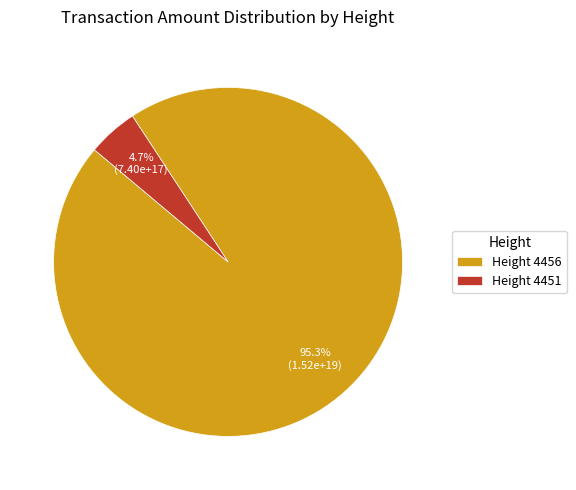

Between Height 4451 and Height 4456, which is larger?

Height 4456